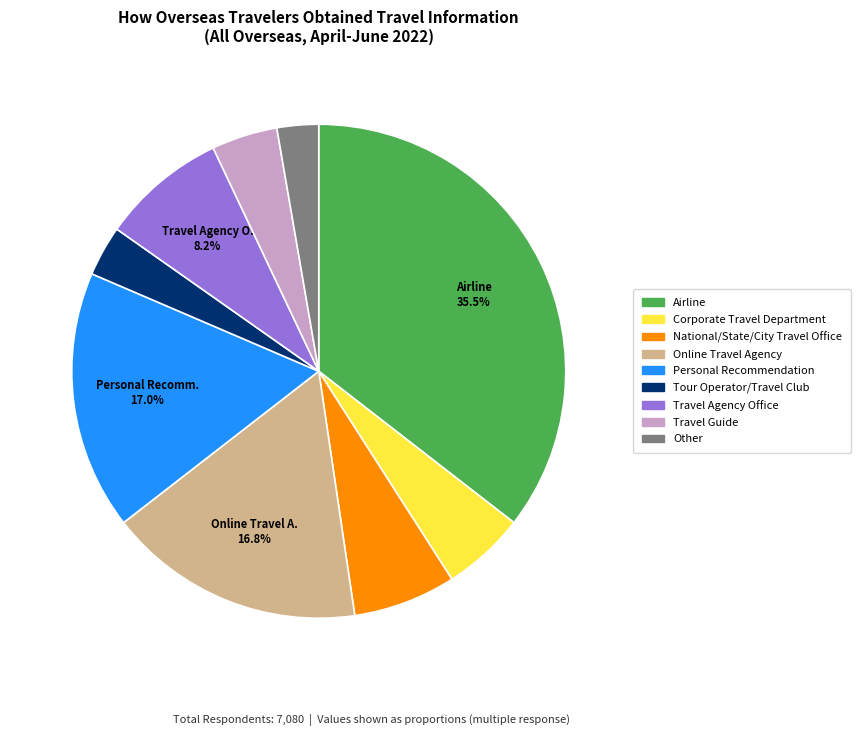

How many segments does this pie chart have?

9